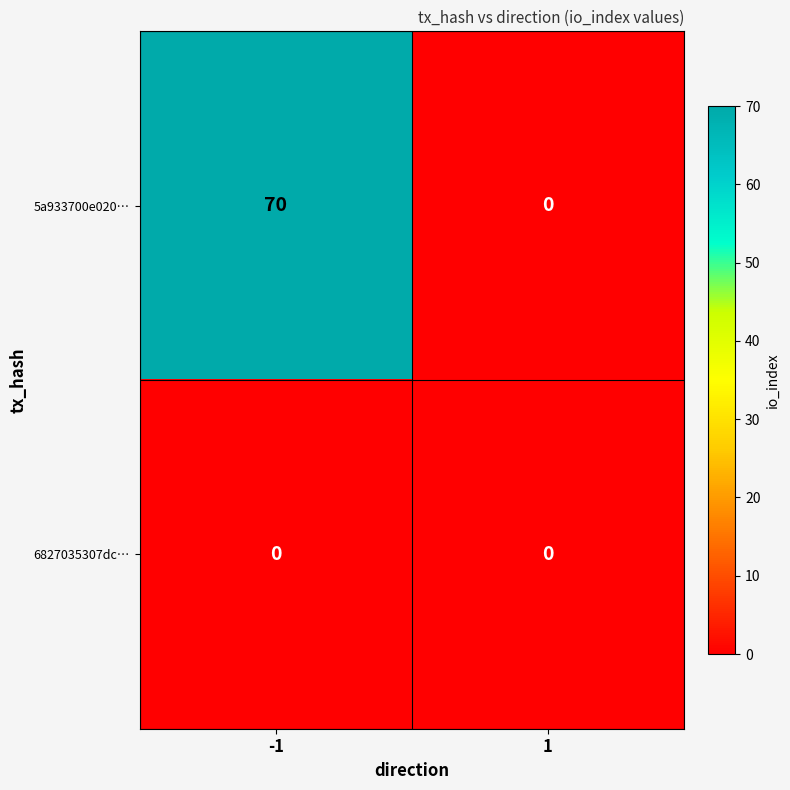

How many series are shown in this chart?

2